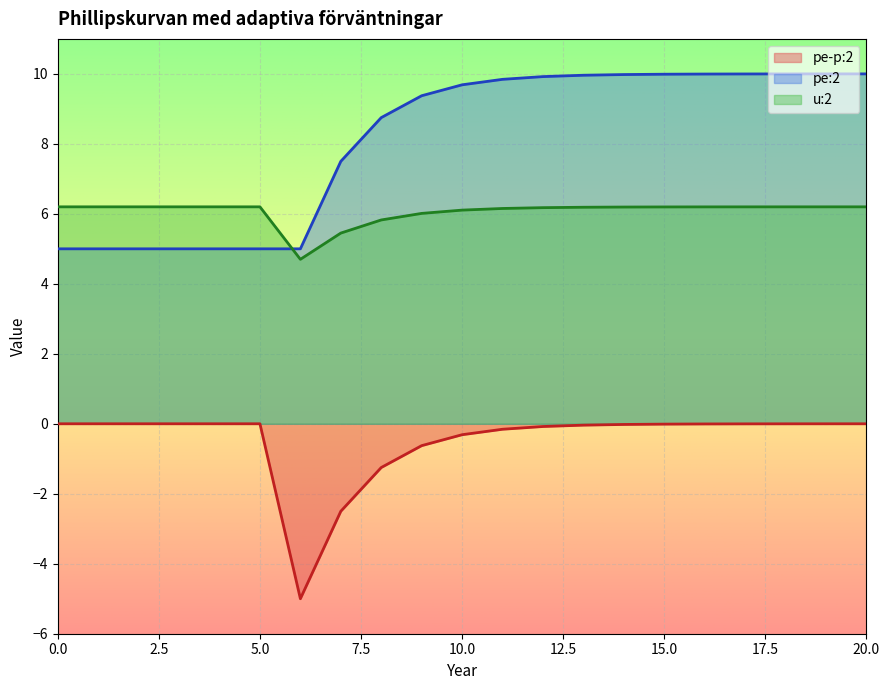

At which label does pe:2 first exceed 9?

9